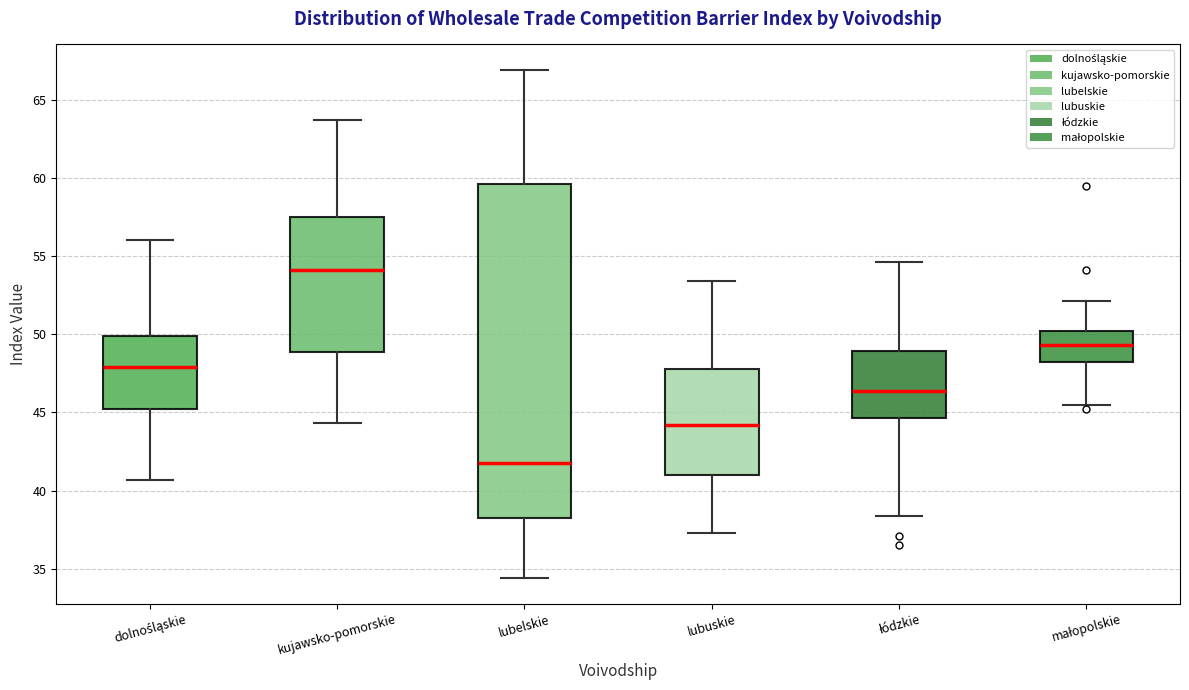

Comparing the boxes themselves (not the whiskers), which one is the tallest?

lubelskie